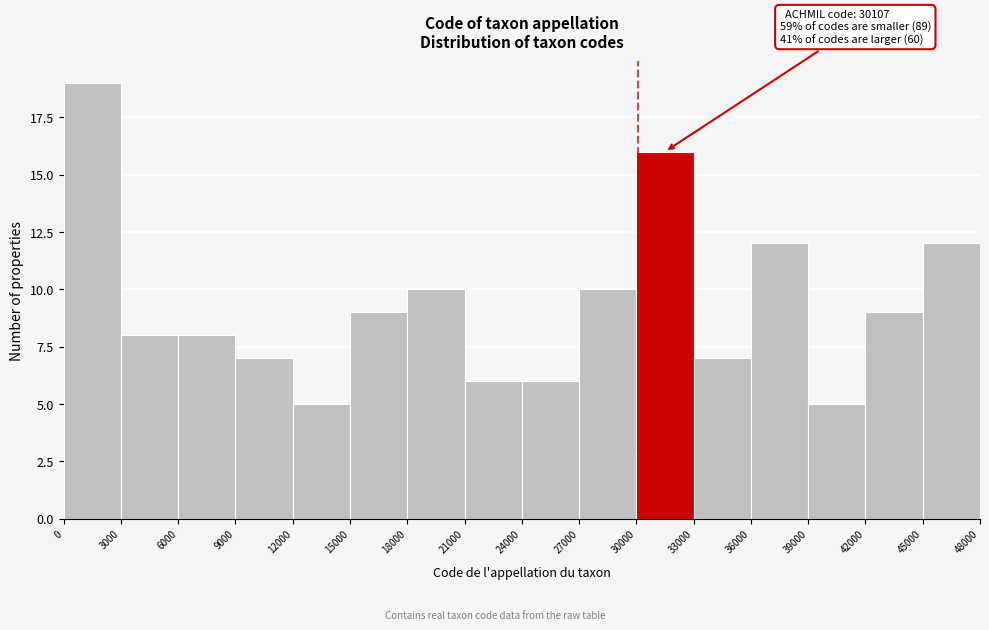

Over which range of the x-axis is the bar tallest?

0 to 3000